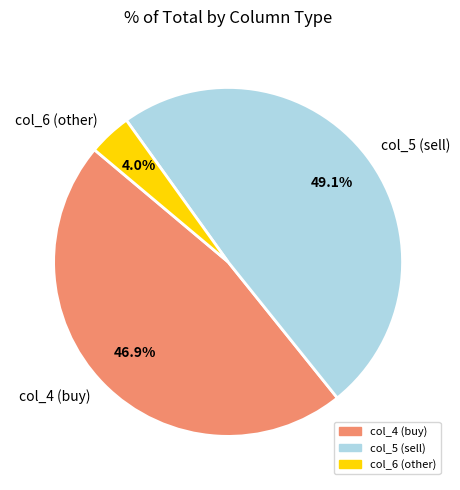

Does col_4 (buy) account for over 50% of the chart?

No